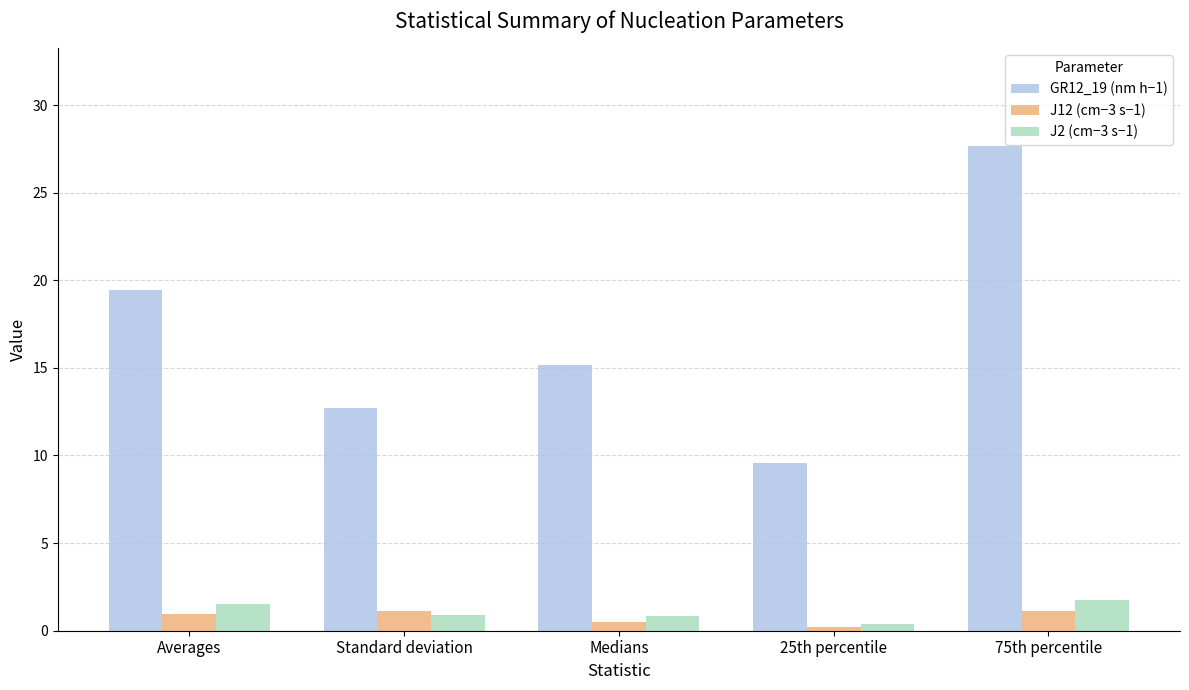

The value of J2 (cm−3 s−1) at Medians is 0.9. True or false?

True